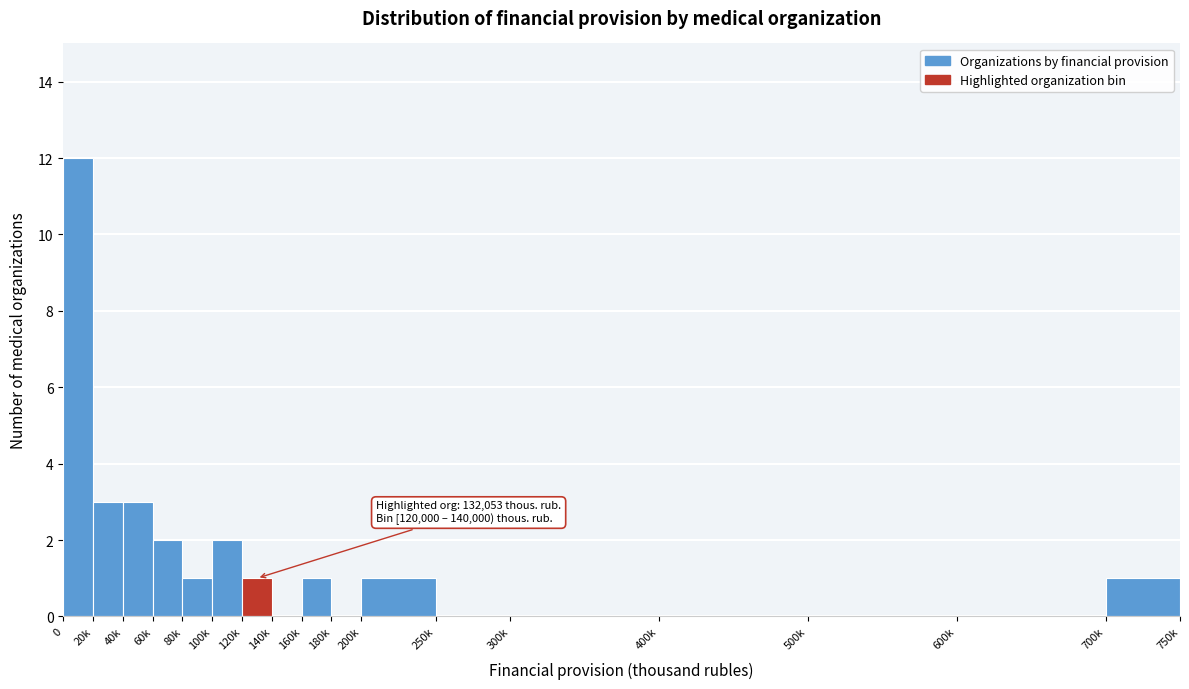

Reading left to right, extract all data points from this chart.

0=12	20k=3	40k=3	60k=2	80k=1	100k=2	120k=1	140k=0	160k=1	180k=0	200k=1	250k=0	300k=0	400k=0	500k=0	600k=0	700k=1